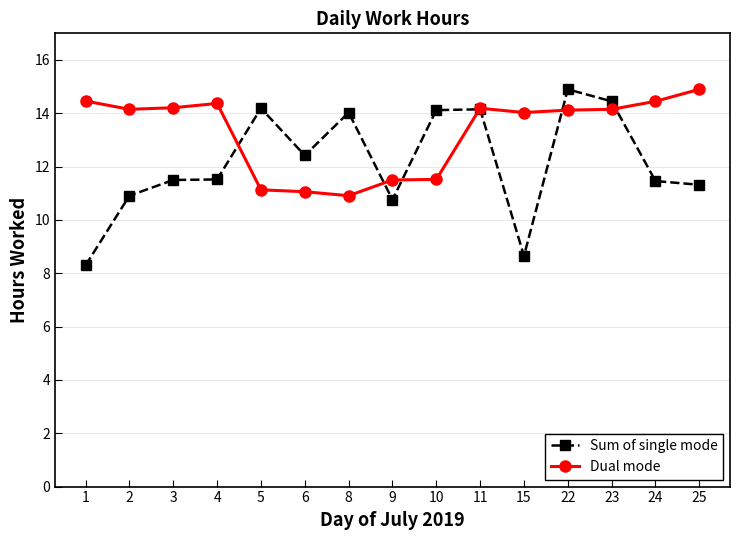

How many lines are shown in the chart?

2